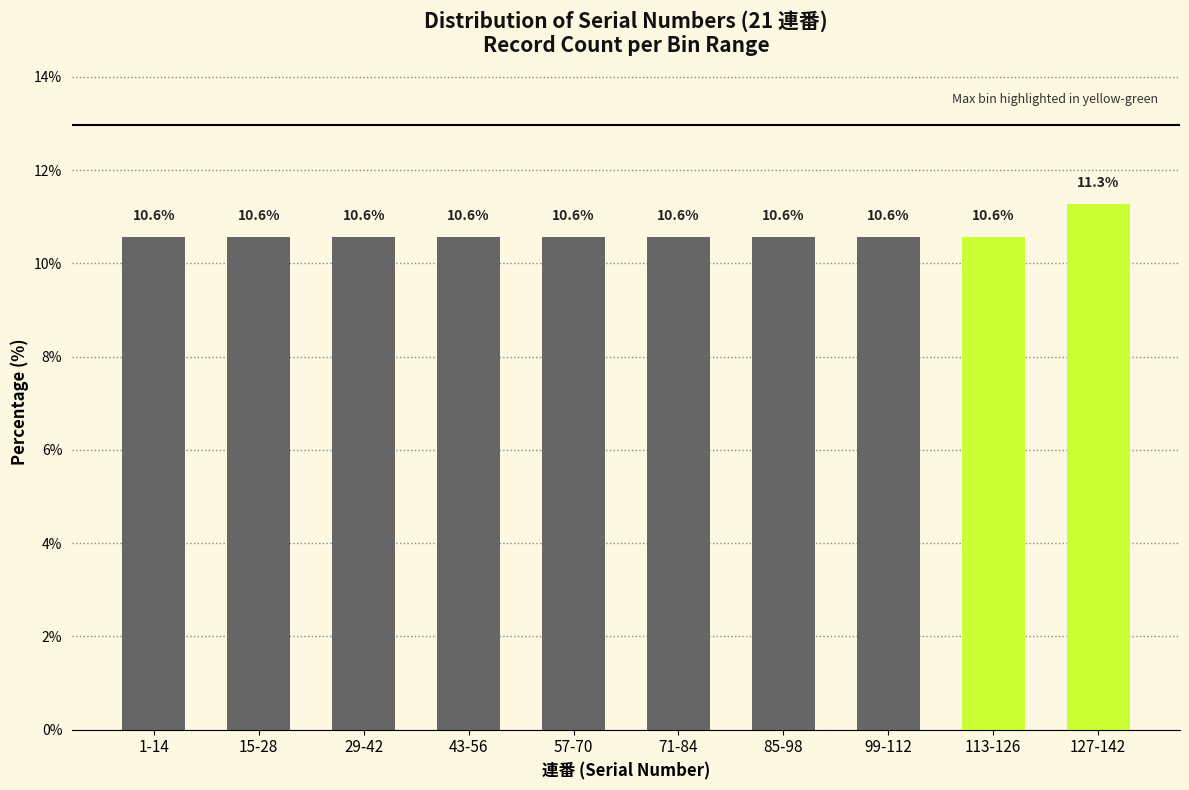

Reading left to right, list all the values displayed in this chart.

1-14=10.6	15-28=10.6	29-42=10.6	43-56=10.6	57-70=10.6	71-84=10.6	85-98=10.6	99-112=10.6	113-126=10.6	127-142=11.3